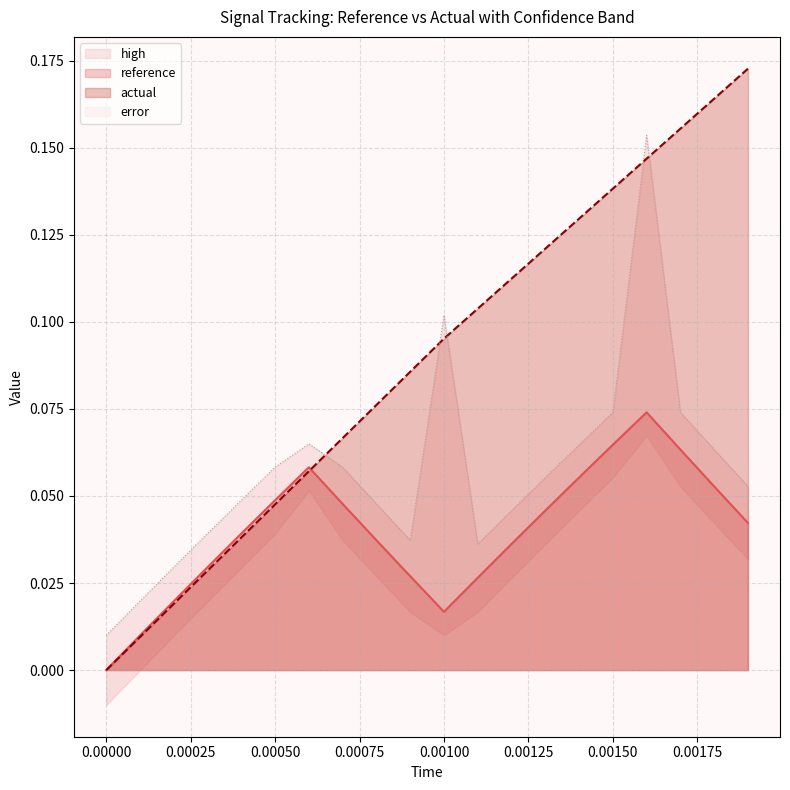

Rank the series at 0.00050 from lowest to highest value.

actual, reference, high